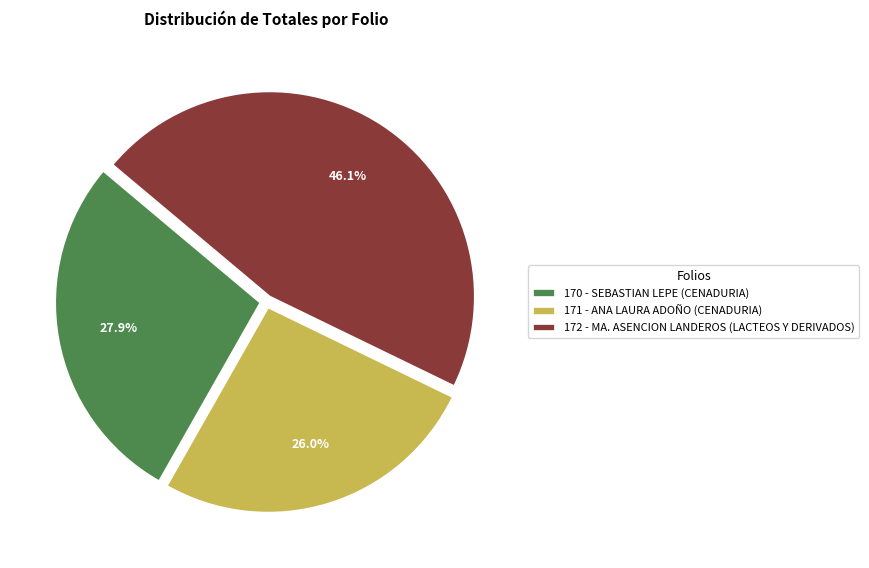

To the nearest percent, what is the average slice percentage?

33%